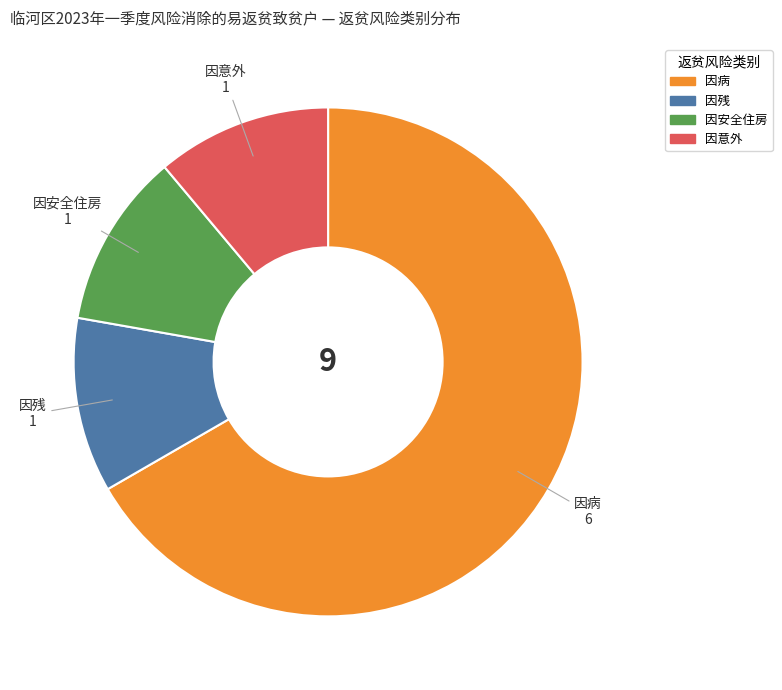

Which category accounts for the majority?

因病